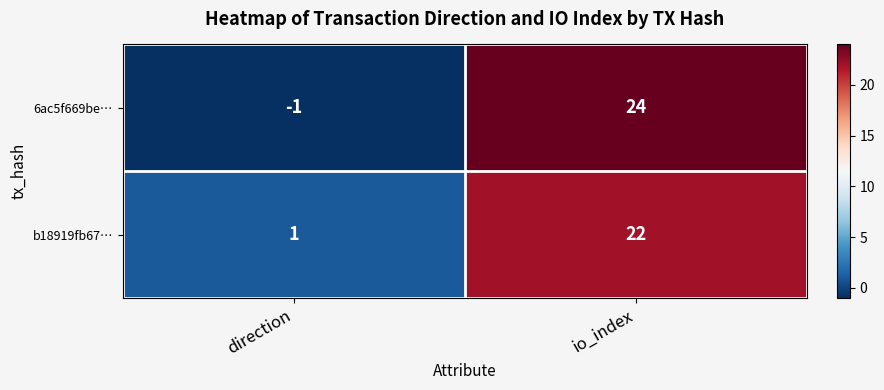

What is the highest value of the 6ac5f669be… series?

24